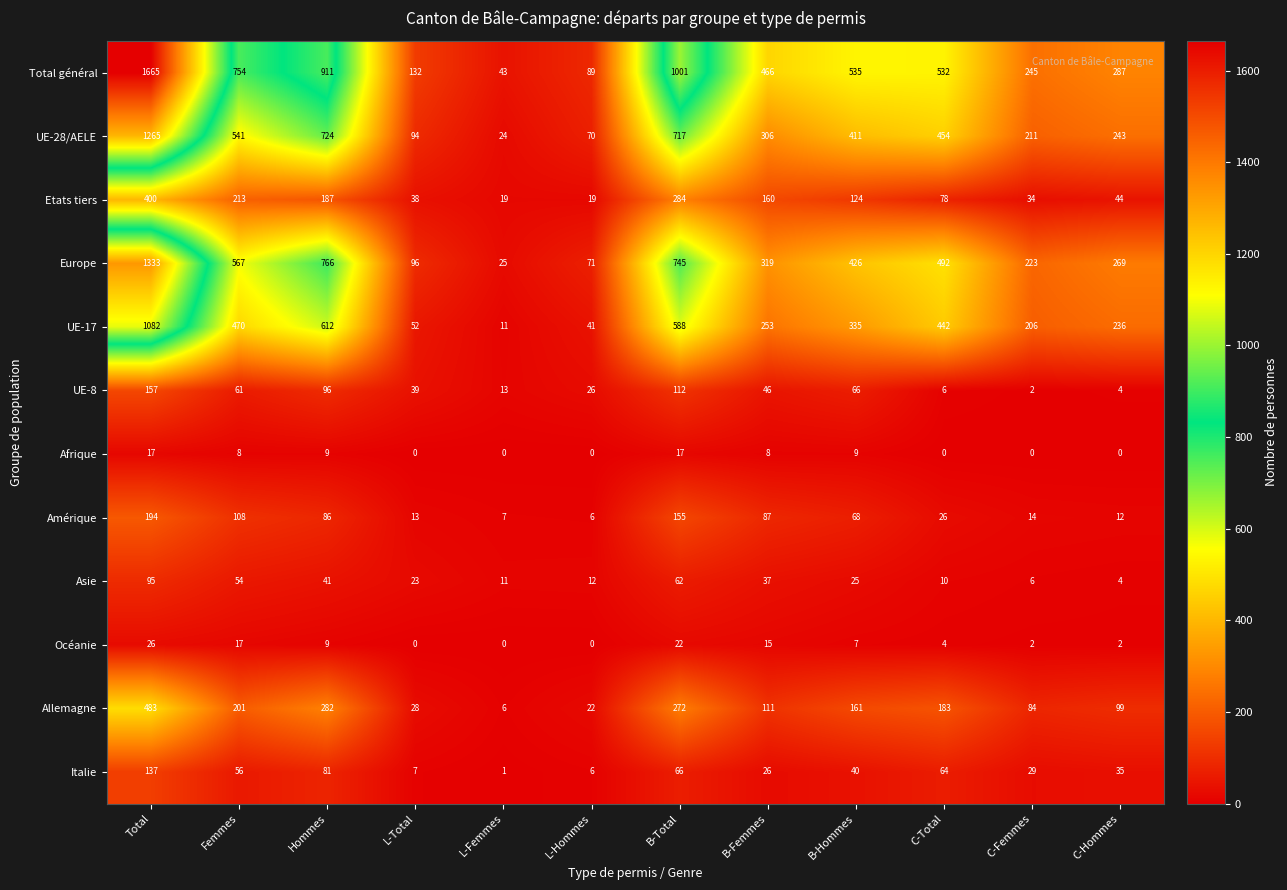

Rank the series at C-Total from highest to lowest value.

Total général, Europe, UE-28/AELE, UE-17, Allemagne, Etats tiers, Italie, Amérique, Asie, UE-8, Océanie, Afrique